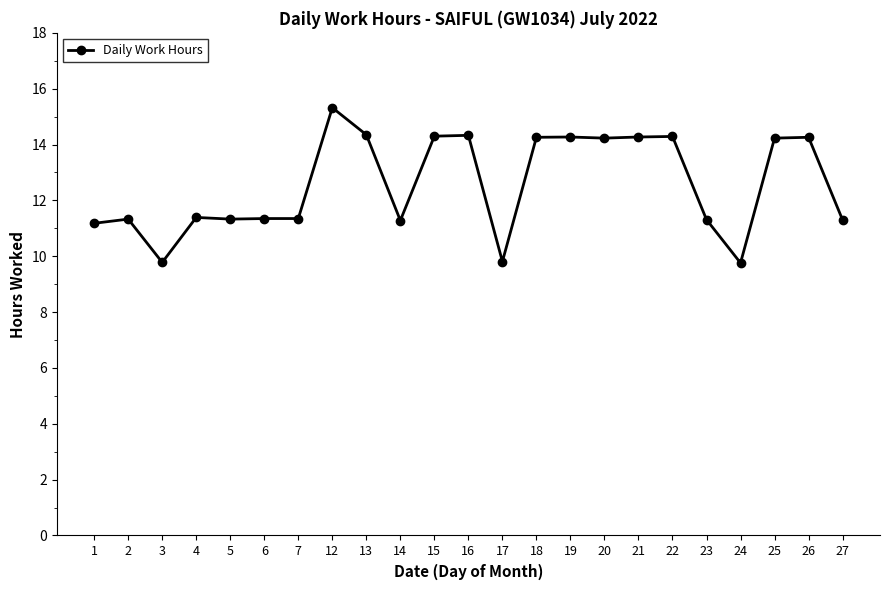

What is the difference between the maximum and minimum values?

5.6